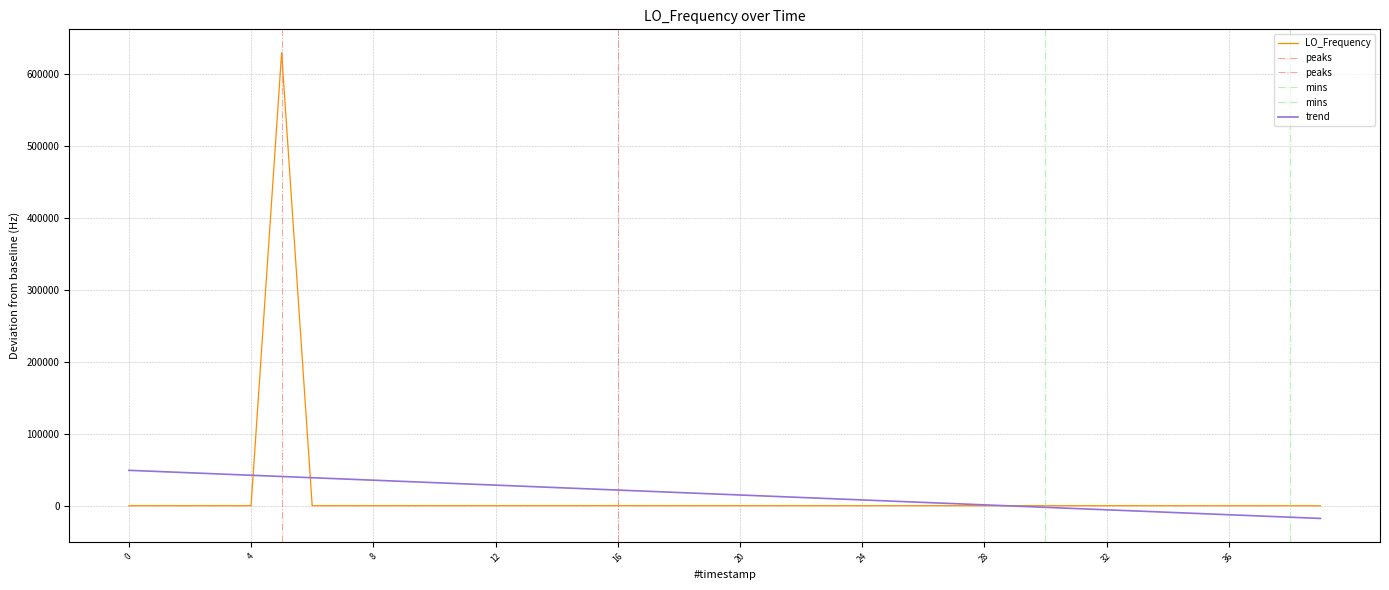

The value at 18 is 20.0. True or false?

True